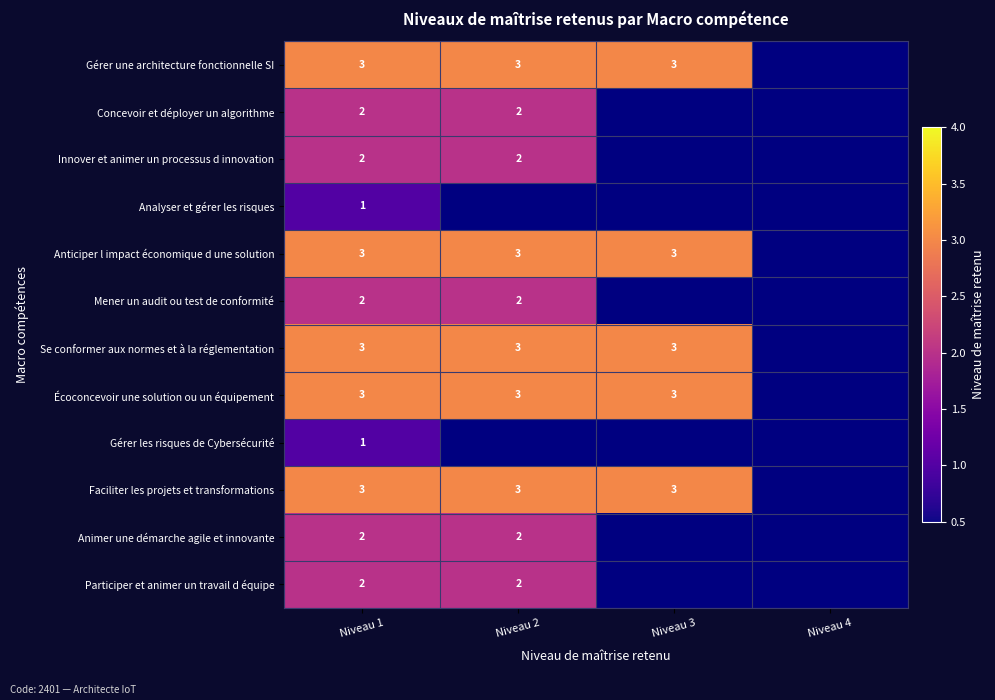

What is the total value across all series at Niveau 1?

27